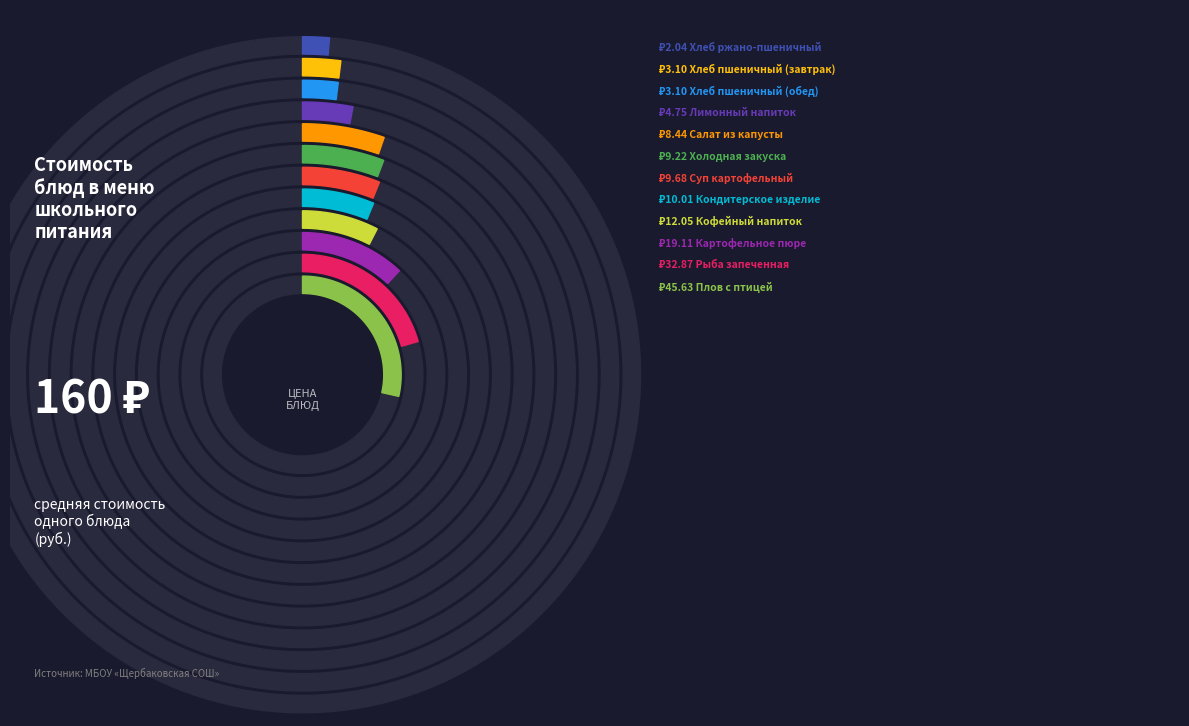

To the nearest percent, what is the difference between the largest and smallest slice percentages?

27%